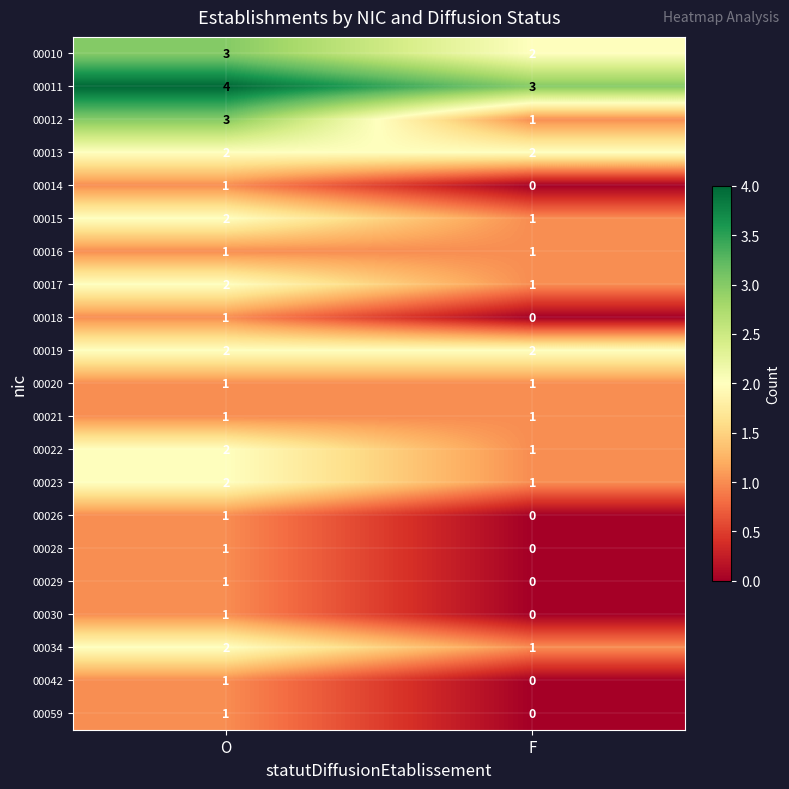

What is the spread (max minus min) of values at O?

3